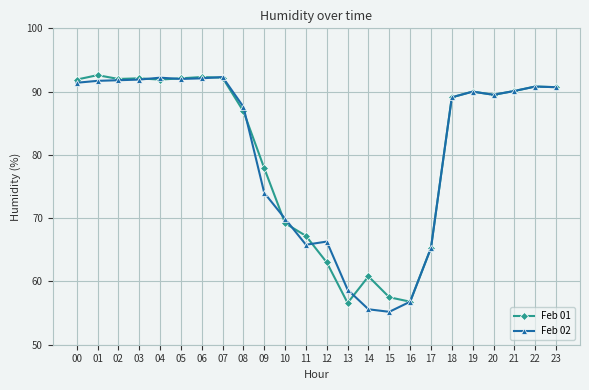

Where is Feb 02 nearest to the value 73?

09